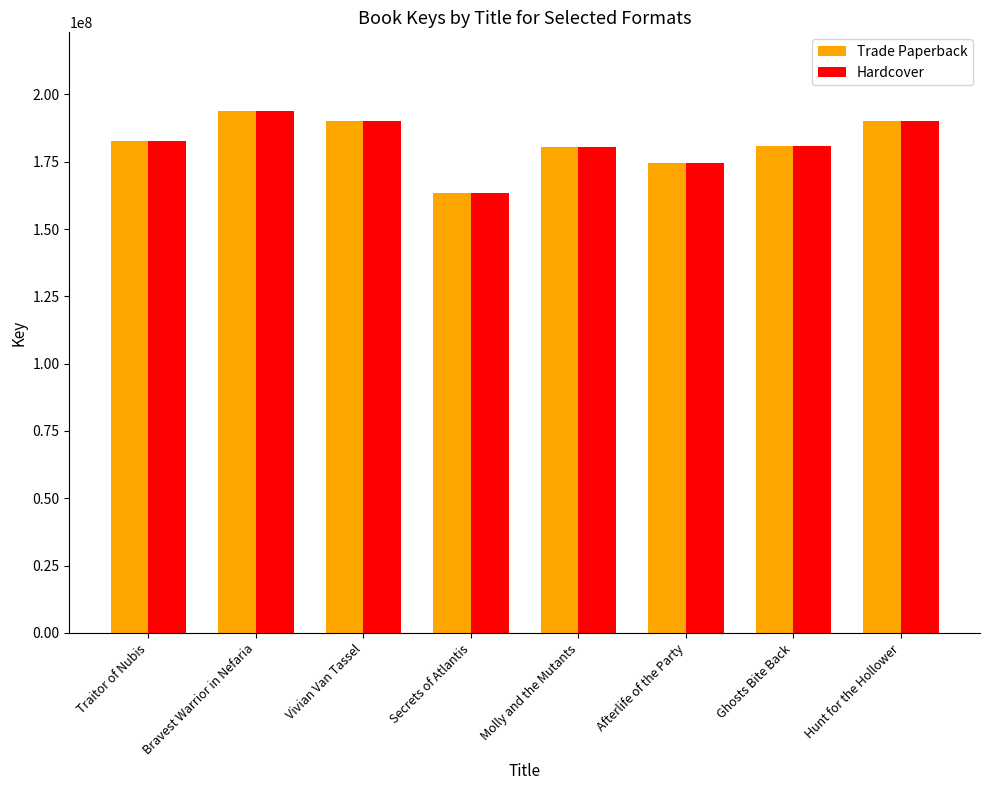

What is the total value across all series at Bravest Warrior in Nefaria?

387940032